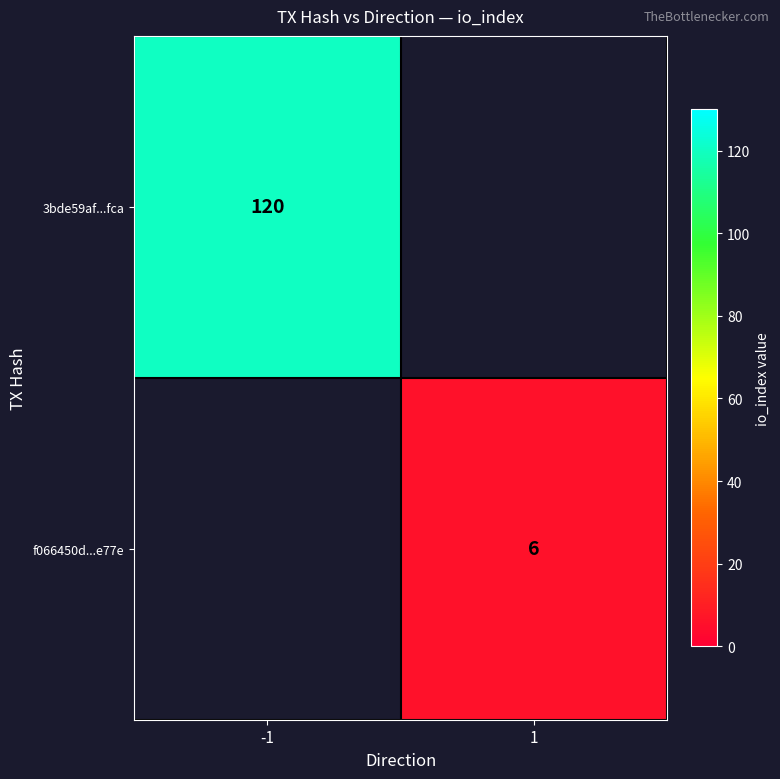

Is it true that f066450d...e77e equals 10 at 1?

False